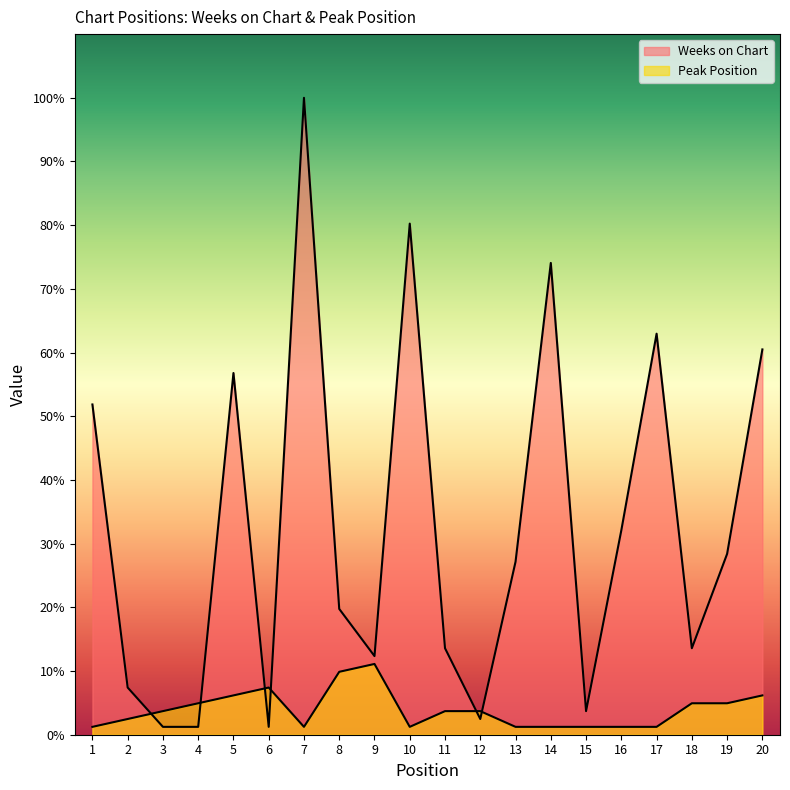

How many distinct data groups are displayed?

2